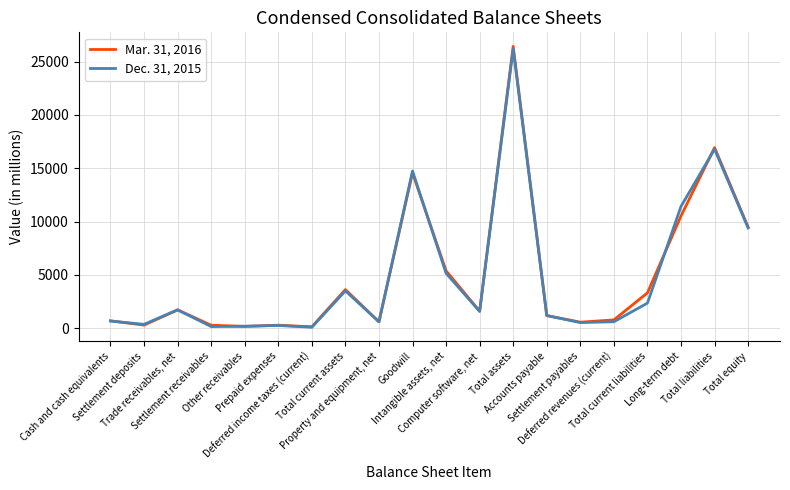

What is the average value of the Mar. 31, 2016 series?

4936